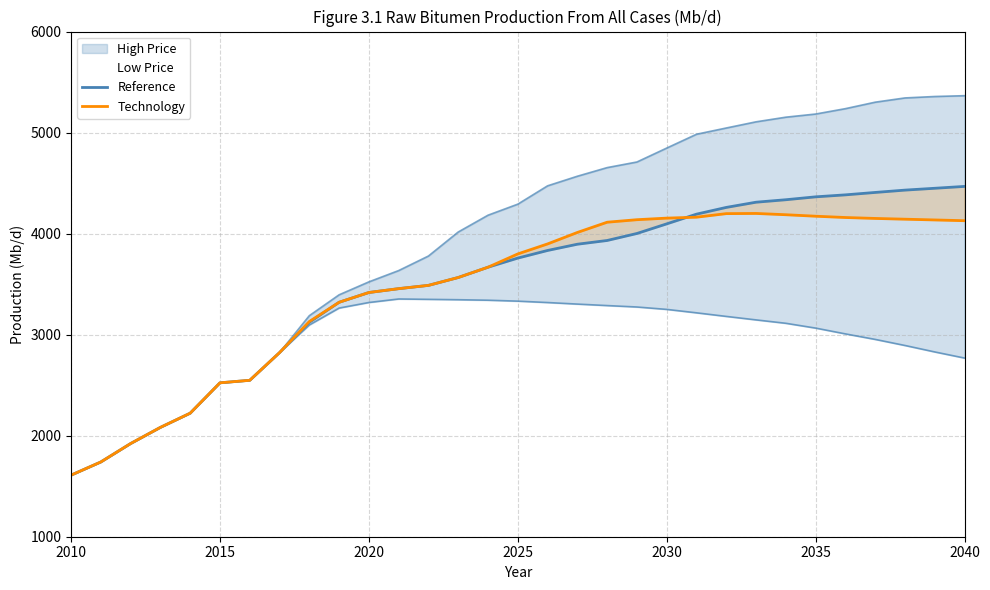

How many data points in Technology are less than 3798?

15